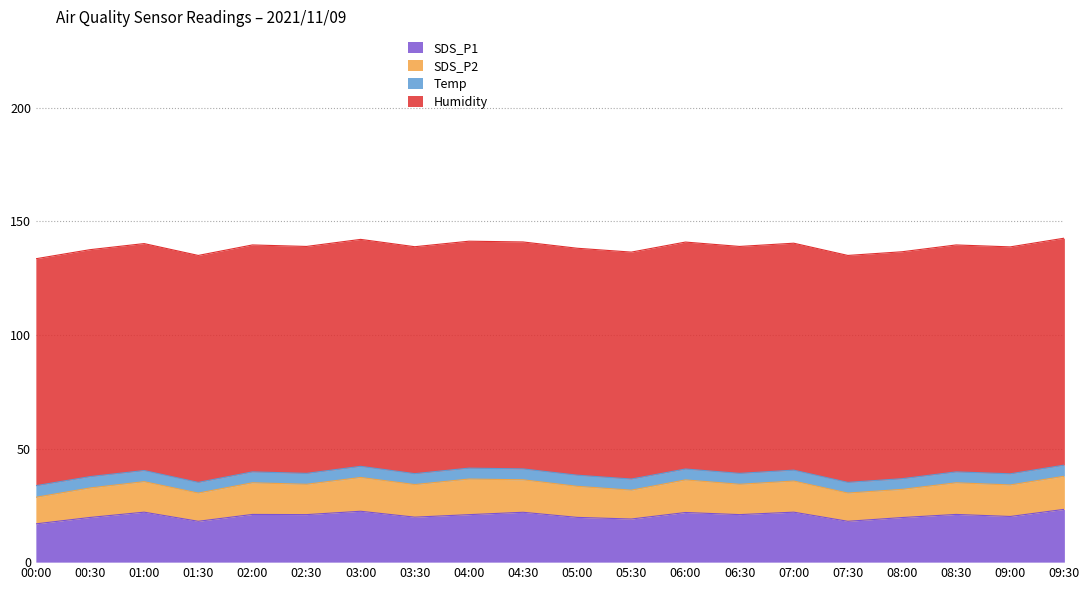

What is the label of the 11th point from the right?

04:30